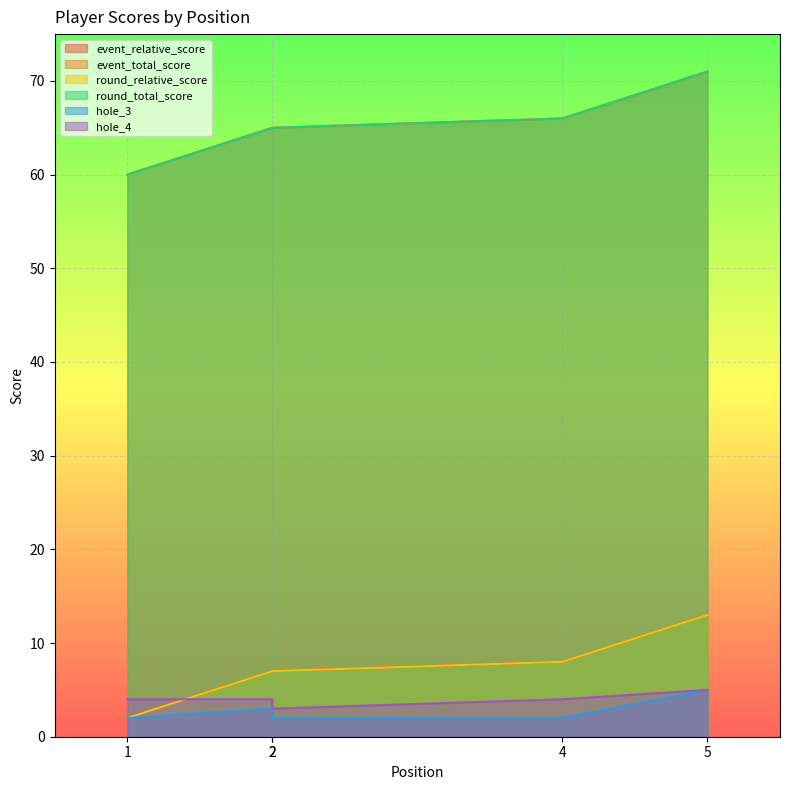

Which series has the largest total across all categories?

event_total_score